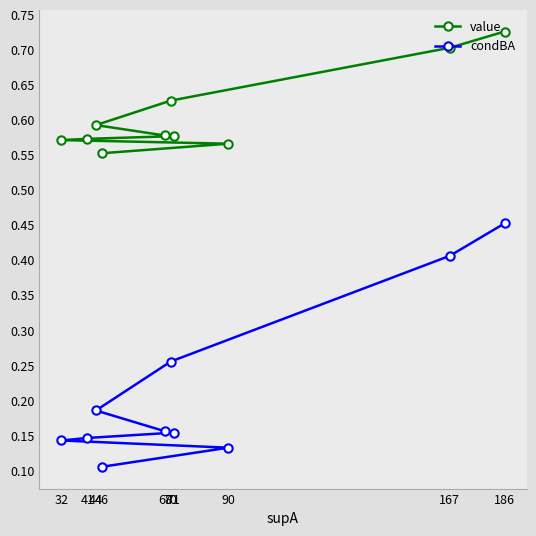

At how many categories does at least one series exceed 0?

10